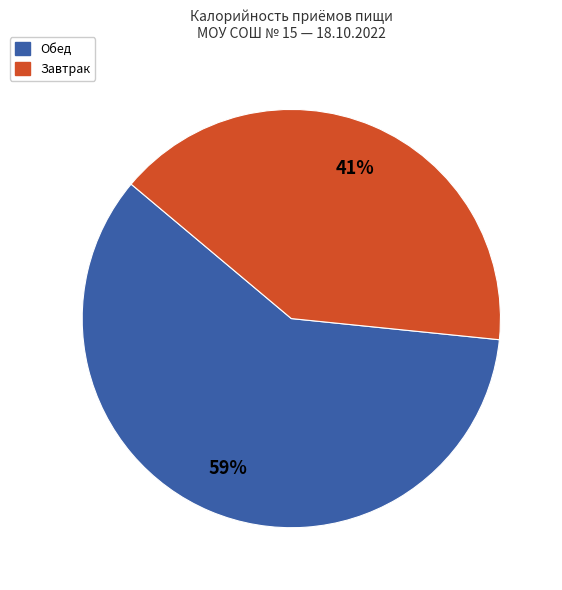

To the nearest percent, what is the average slice percentage?

50%